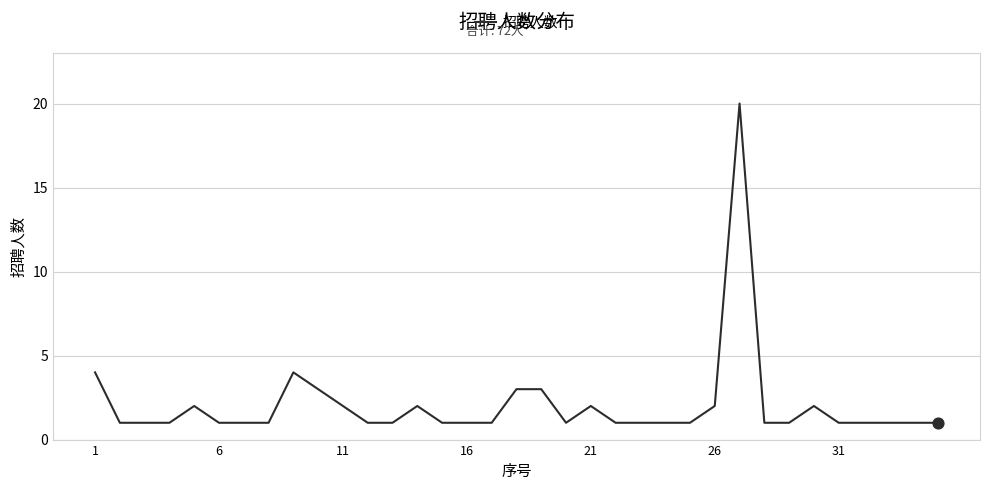

What is the greatest value displayed?

20